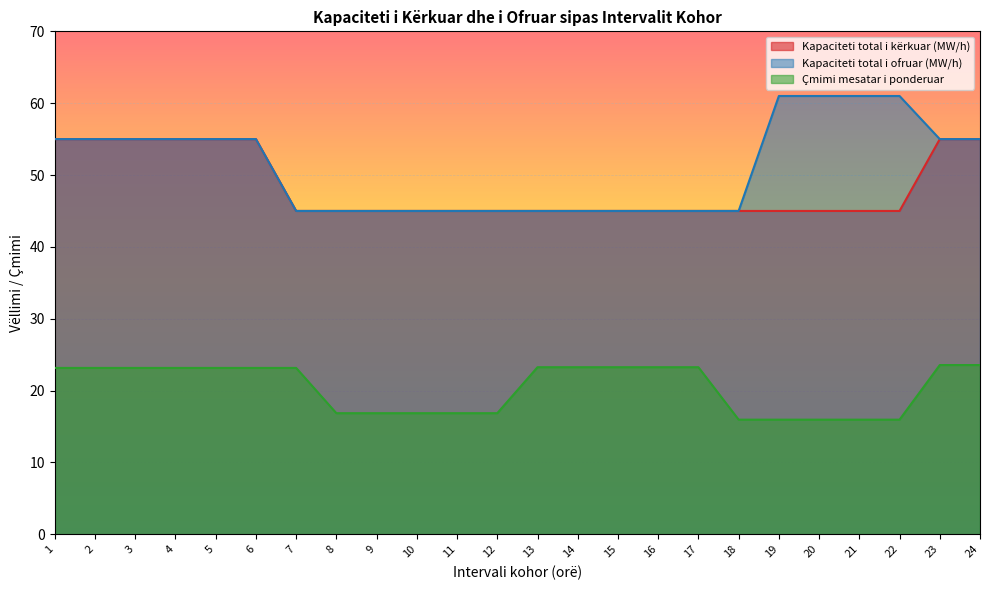

Count the Kapaciteti total i kërkuar (MW/h) values in the range 45 to 55.

24